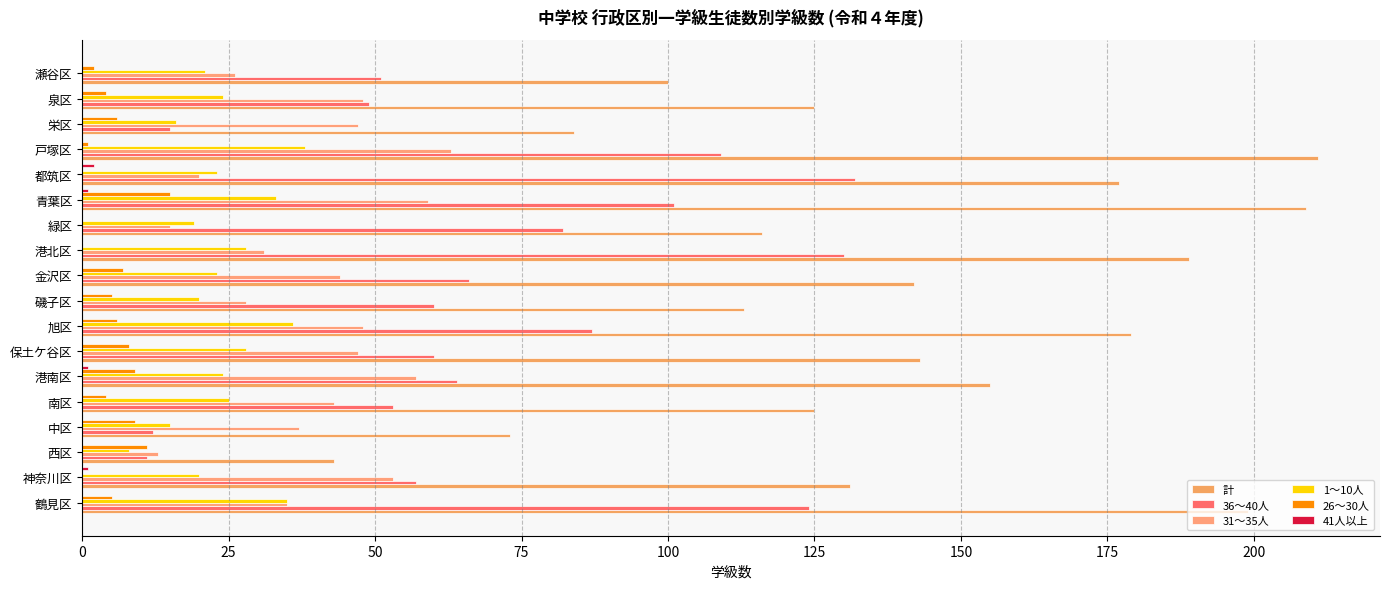

Which series has the largest range (max minus min)?

計